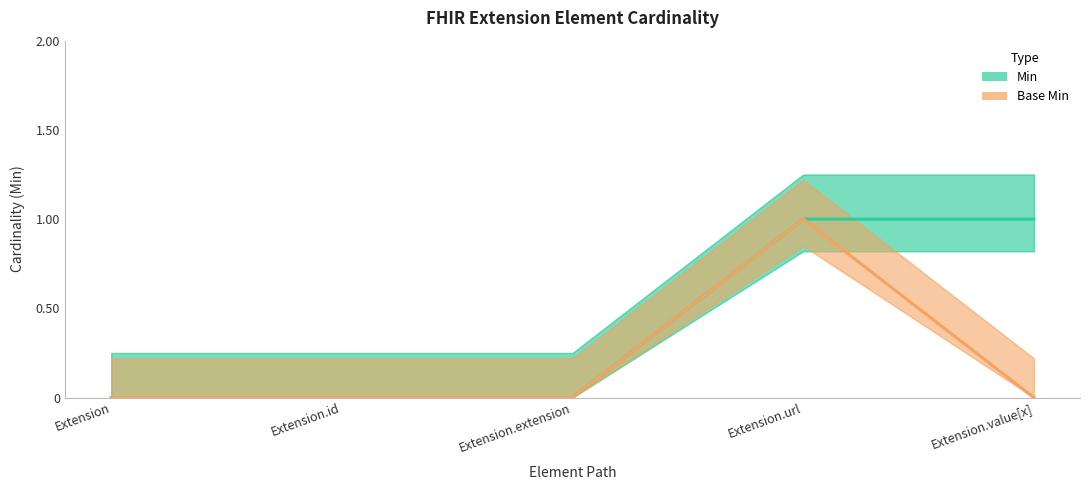

Where is the first local maximum for Base Min?

Extension.url